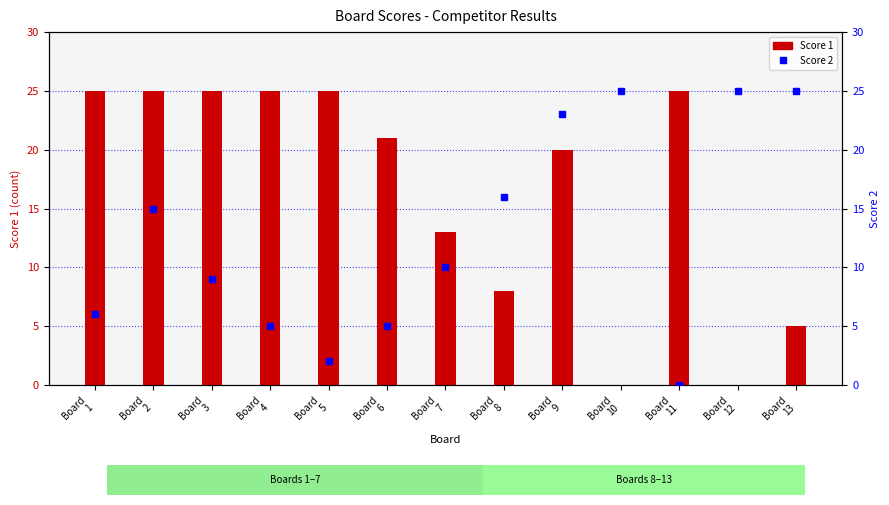

The Score 2 series shows 23 at Board
9. True or false?

True